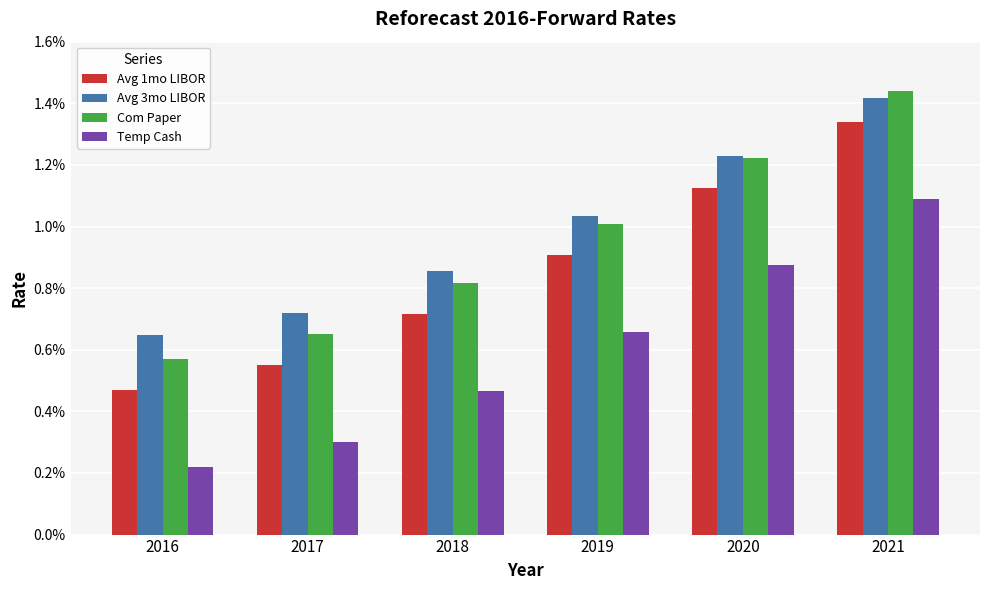

How many Temp Cash values are between 0 and 1?

6